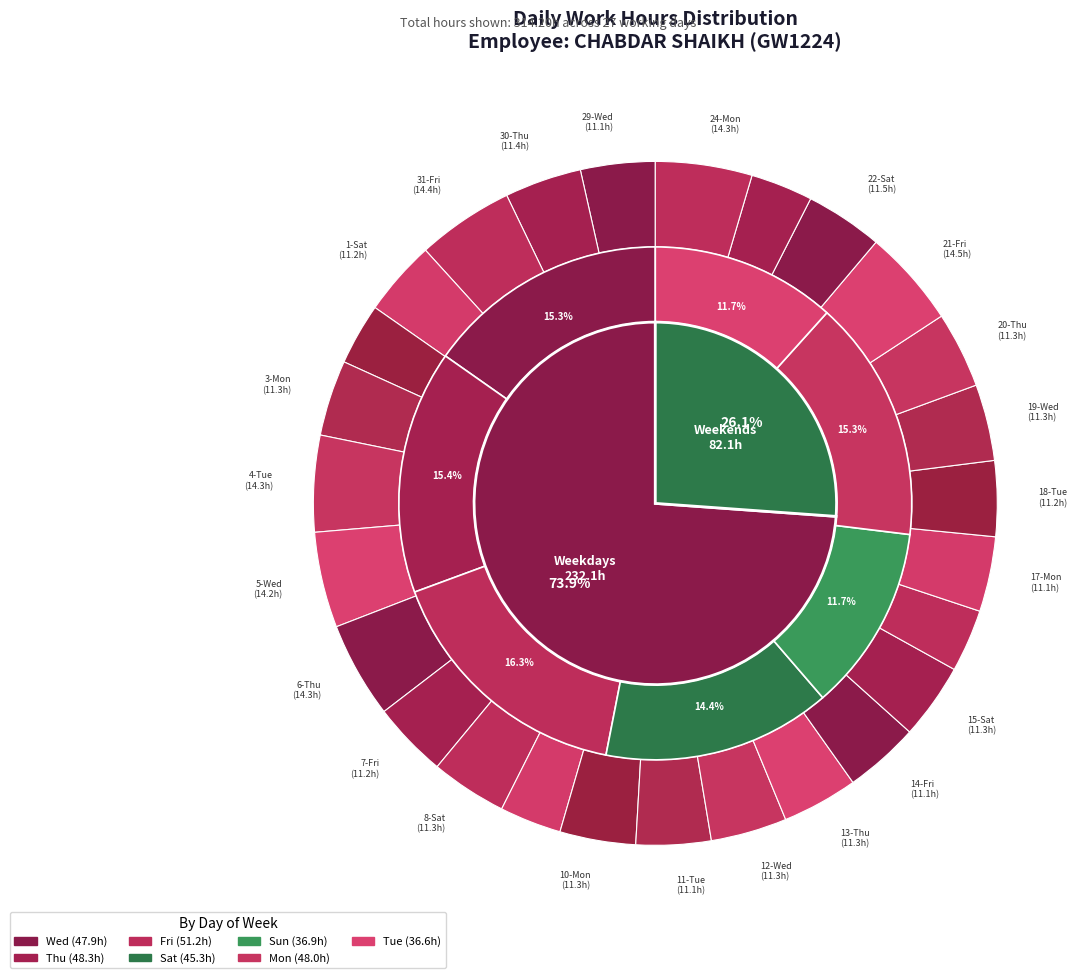

Rank the categories by value from highest to lowest.

21-Fri, 31-Fri, 24-Mon, 4-Tue, 6-Thu, 5-Wed, 22-Sat, 30-Thu, 19-Wed, 20-Thu, 12-Wed, 8-Sat, 3-Mon, 10-Mon, 13-Thu, 15-Sat, 7-Fri, 18-Tue, 1-Sat, 17-Mon, 11-Tue, 14-Fri, 29-Wed, 16-Sun, 23-Sun, 9-Sun, 2-Sun